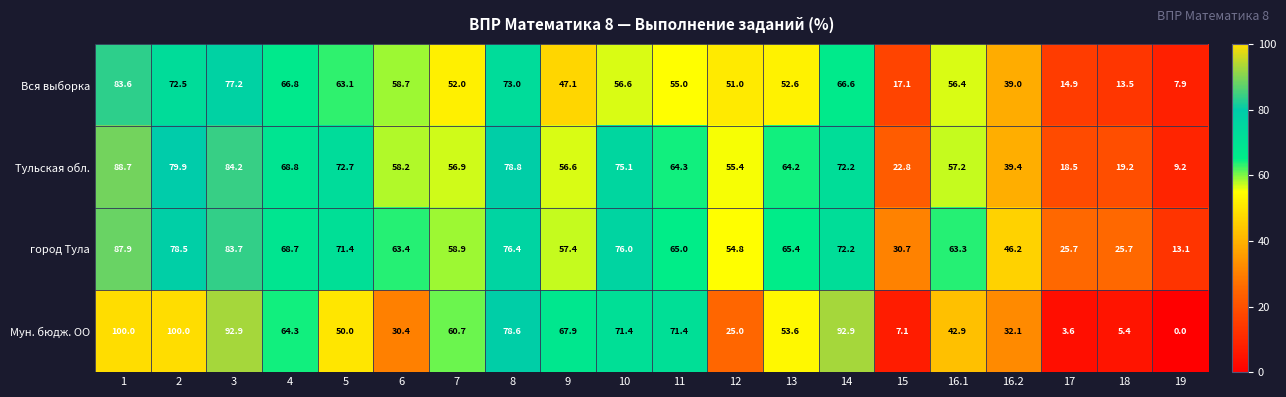

The value of Тульская обл. at 5 is 99.8. True or false?

False